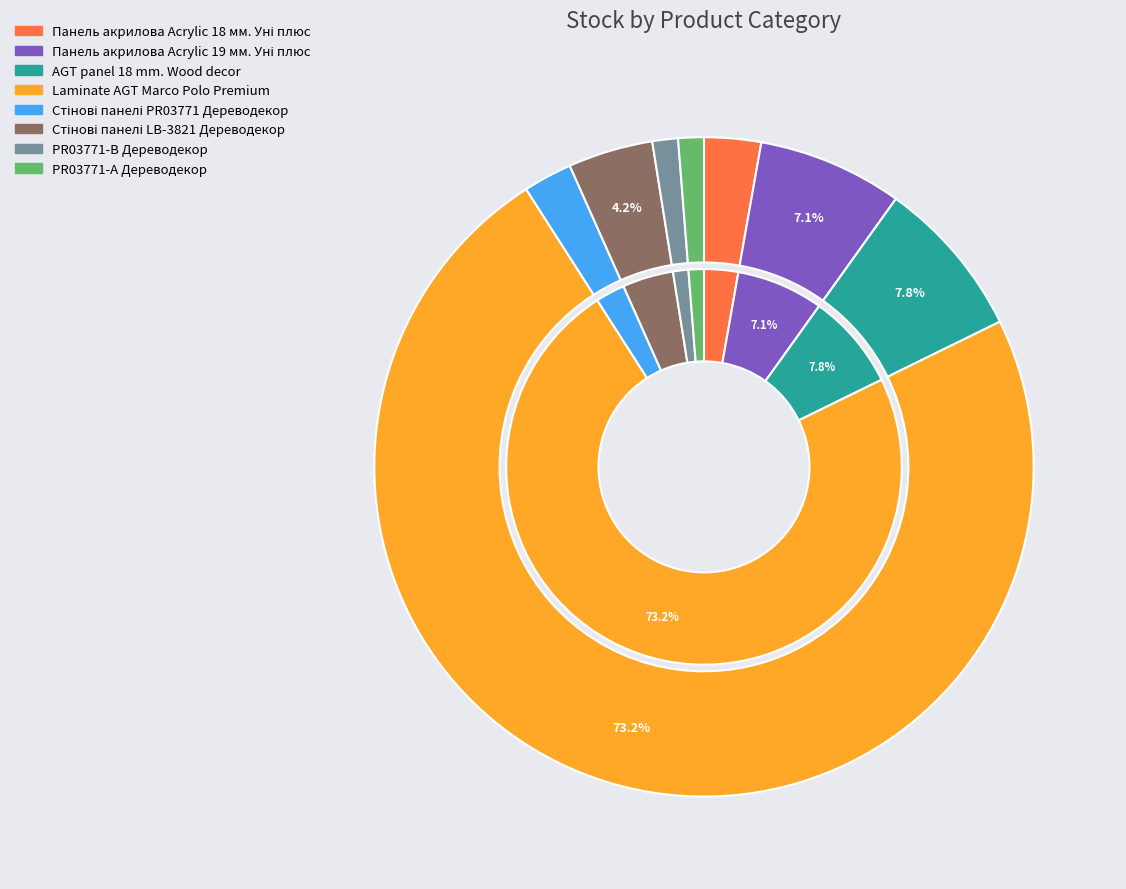

Rank the categories by value from lowest to highest.

PR03771-B Дереводекор, PR03771-А Дереводекор, Стінові панелі PR03771 Дереводекор, Панель акрилова Acrylic 18 мм. Уні плюс, Стінові панелі LB-3821 Дереводекор, Панель акрилова Acrylic 19 мм. Уні плюс, AGT panel 18 mm. Wood decor, Laminate AGT Marco Polo Premium